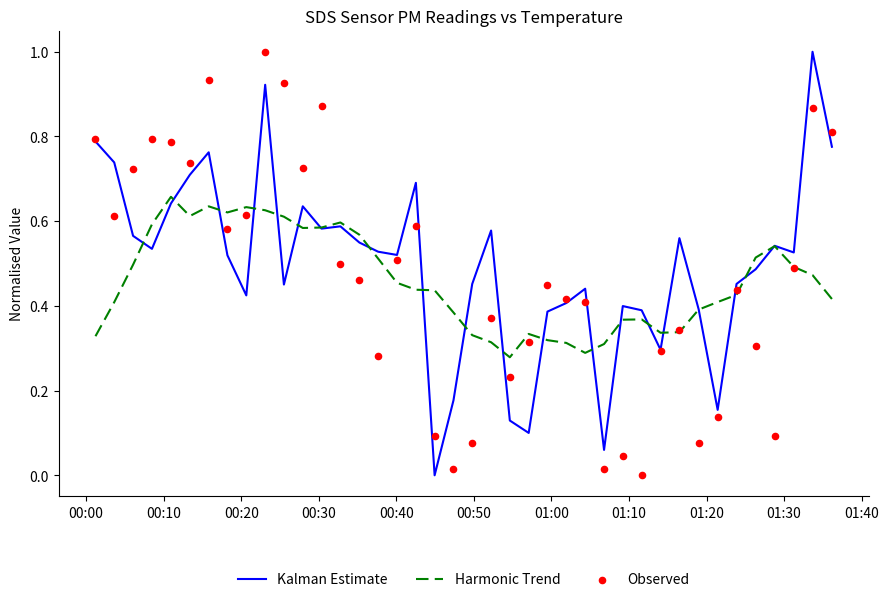

Which series has the largest Y range (max minus min)?

Kalman Estimate